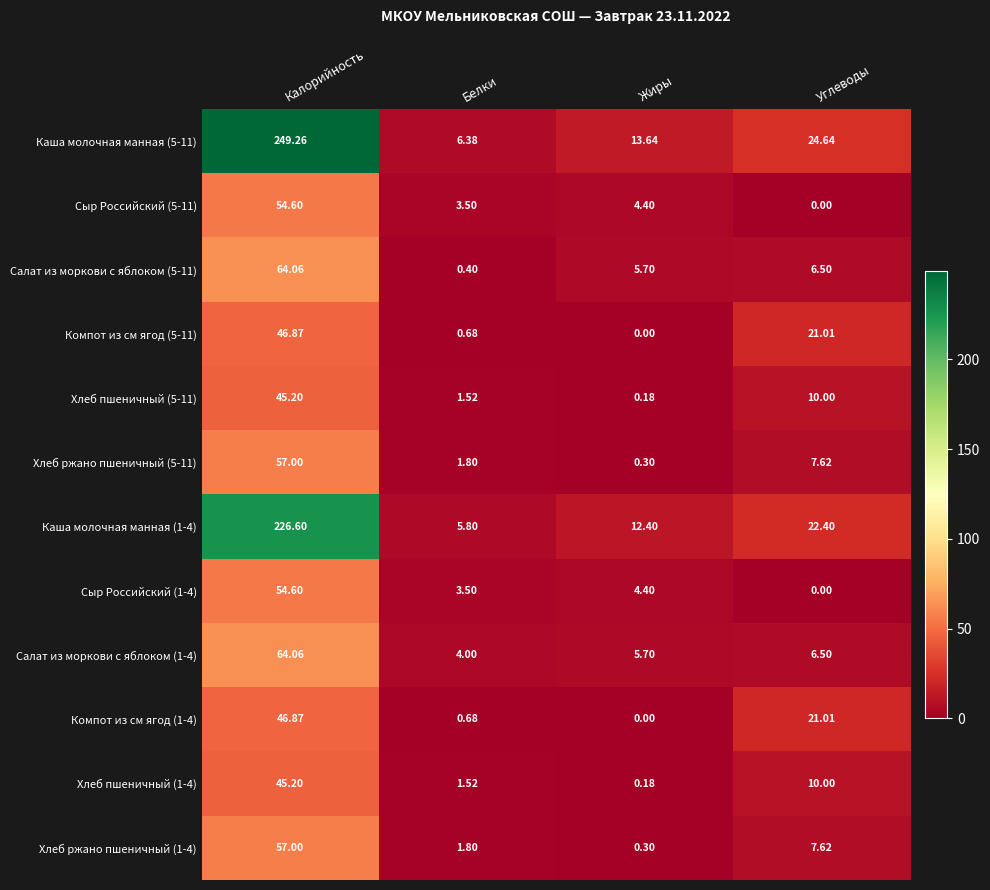

List the labels in order of Хлеб ржано пшеничный (1-4) value, largest first.

Калорийность, Углеводы, Белки, Жиры